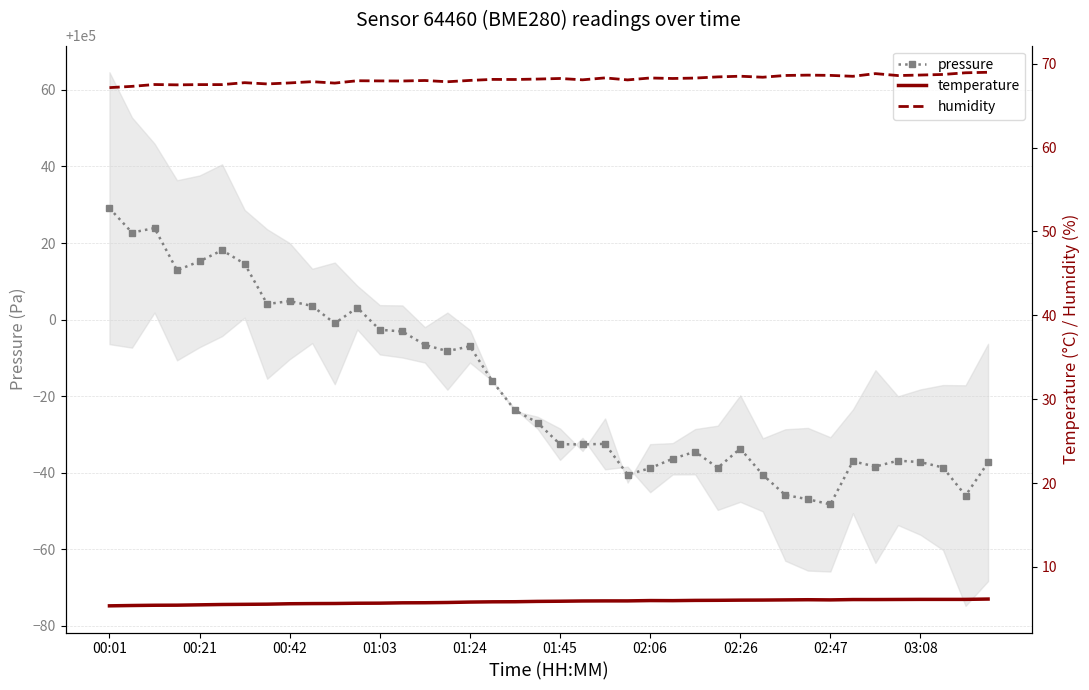

True or false: pressure has more than 1 points higher than both neighbors.

True